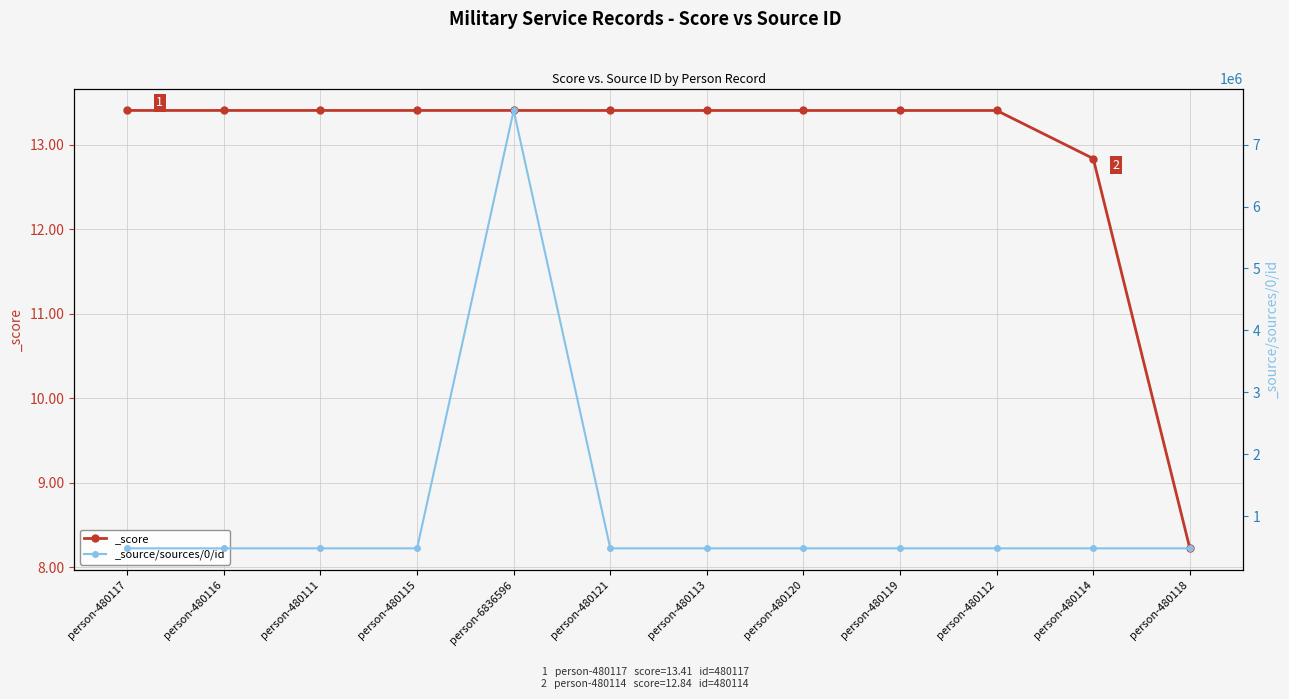

What is the sum of the _source/sources/0/id values at person-480121 and person-480112?

960233.0